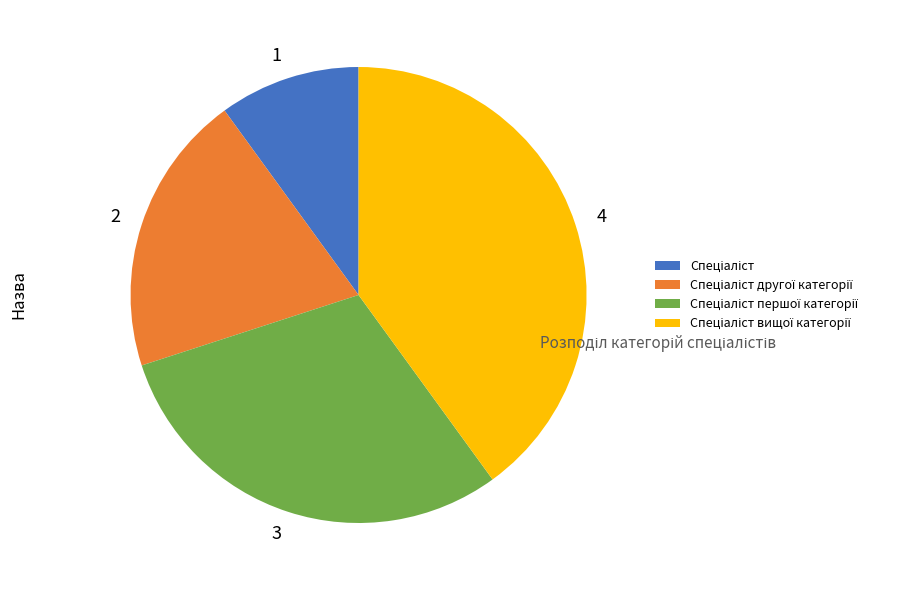

Count the number of slices in the pie.

4